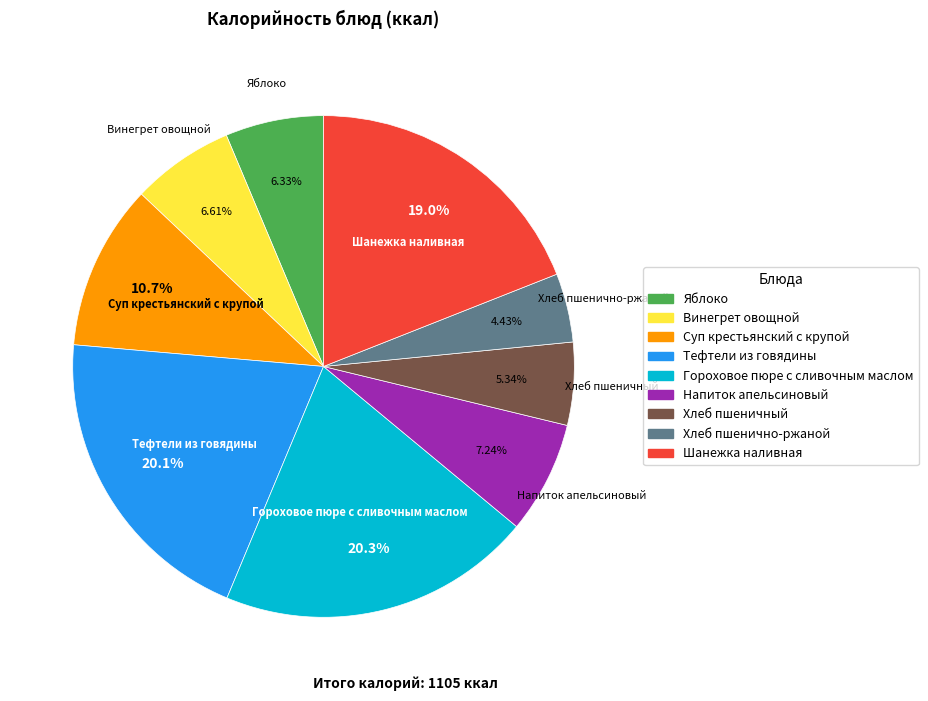

What is the ratio of the value at Гороховое пюре с сливочным маслом to the value at Яблоко?

3.2